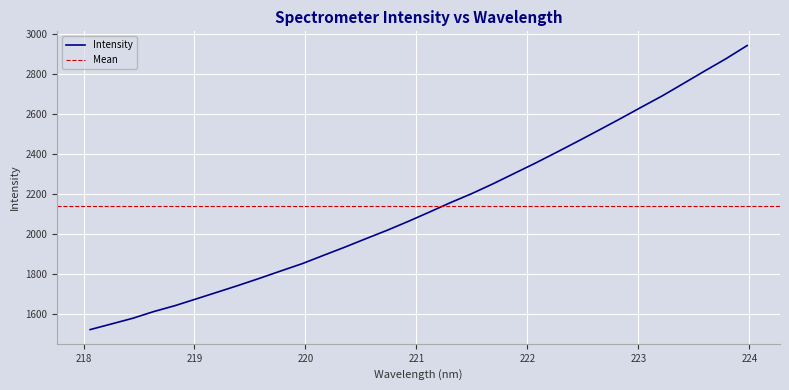

How many data points does each series have?

32